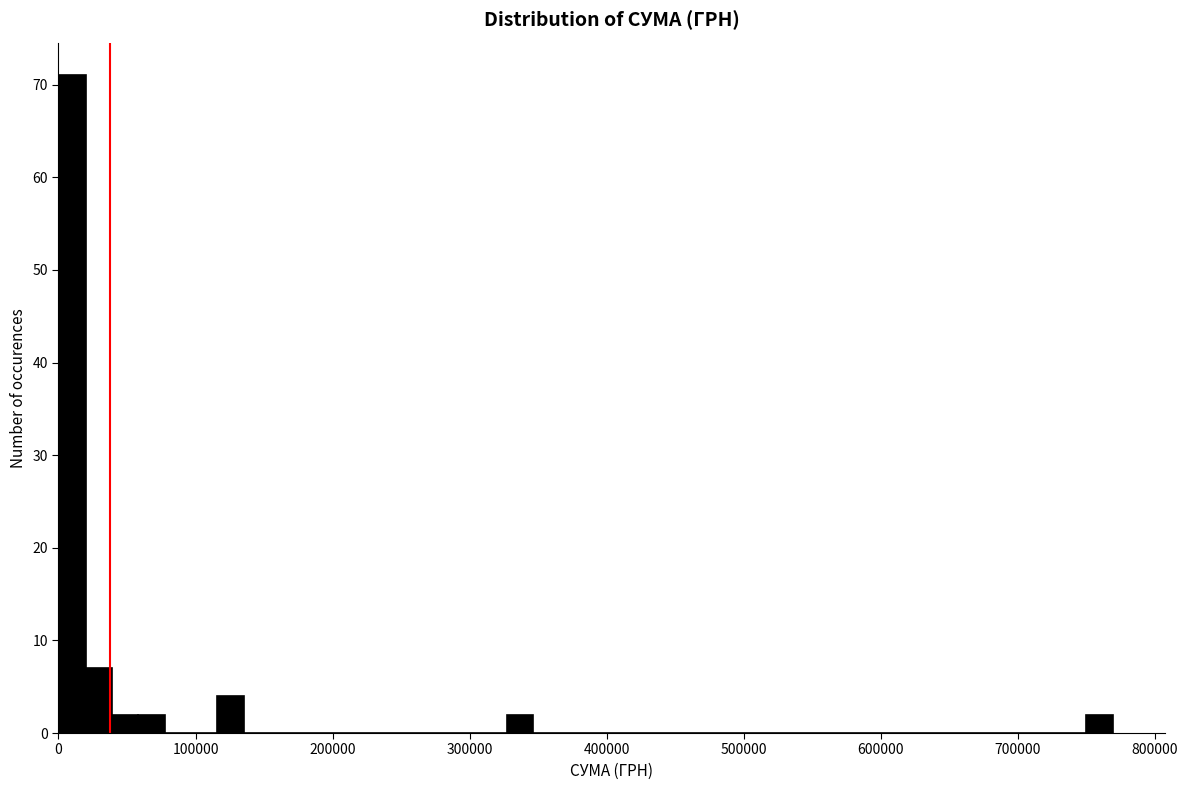

Read against the x-axis, roughly where is the centre of the tallest bar?

10000